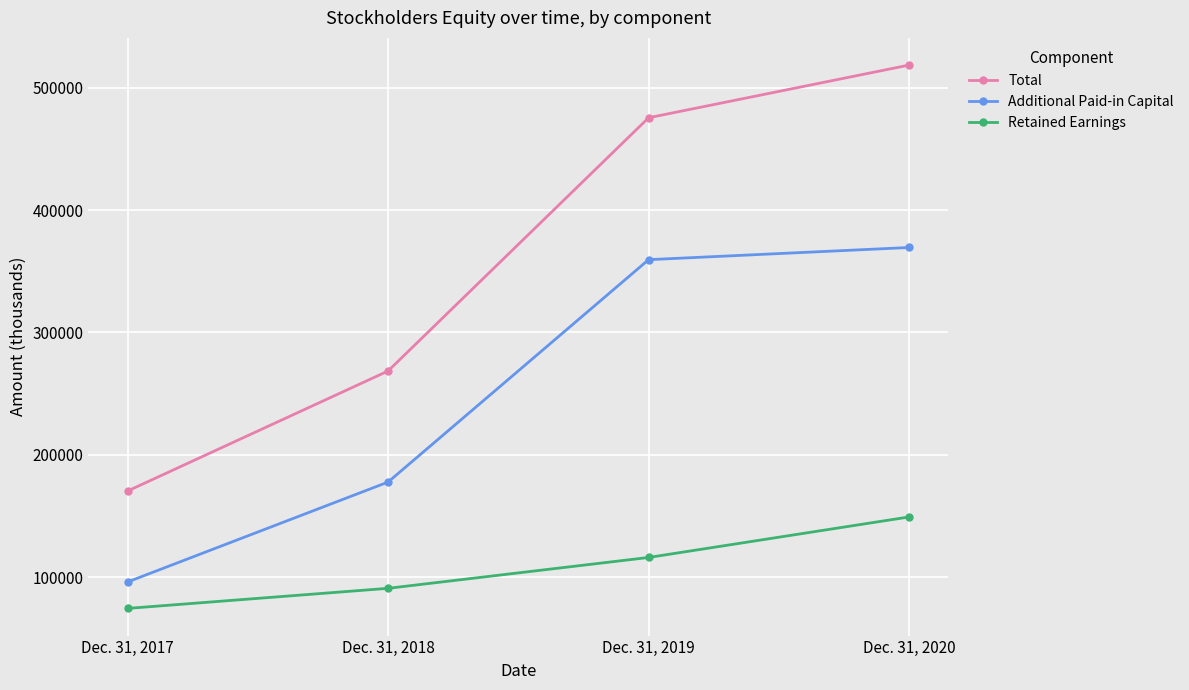

Read the Additional Paid-in Capital value at Dec. 31, 2020.

369495